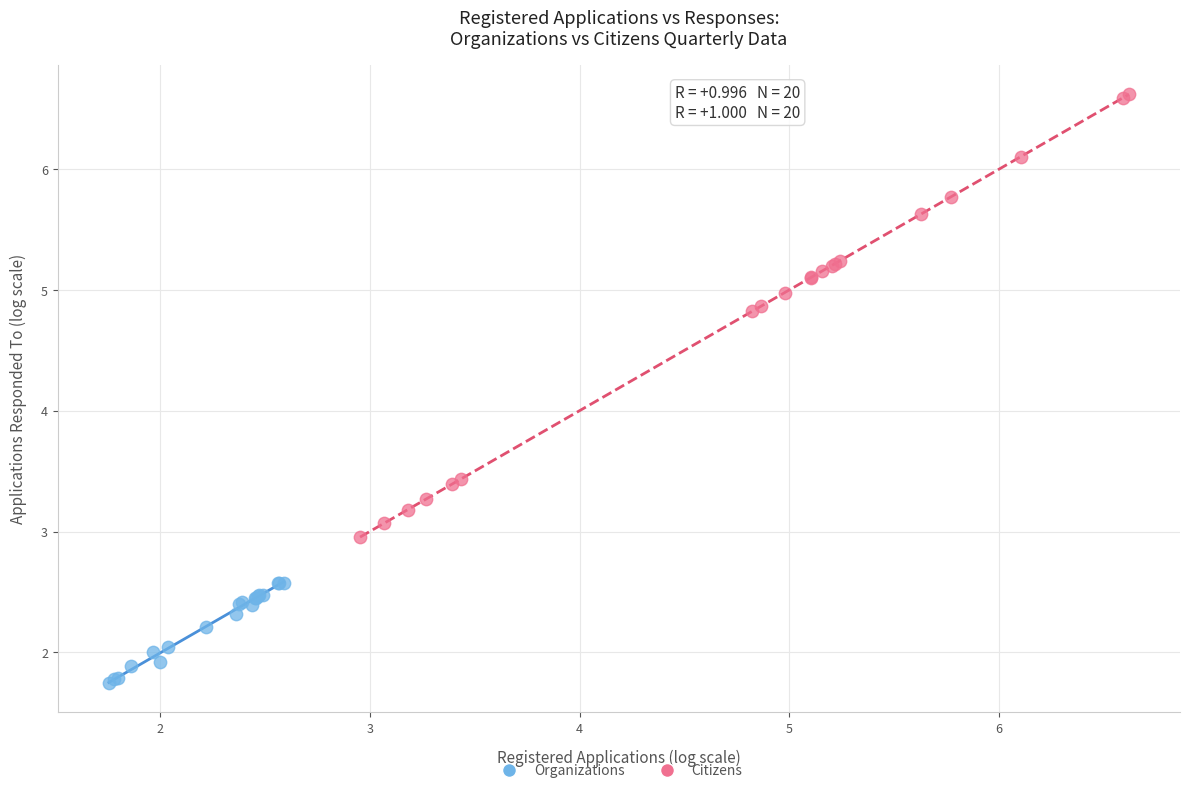

Which series reaches the maximum Y coordinate?

Citizens